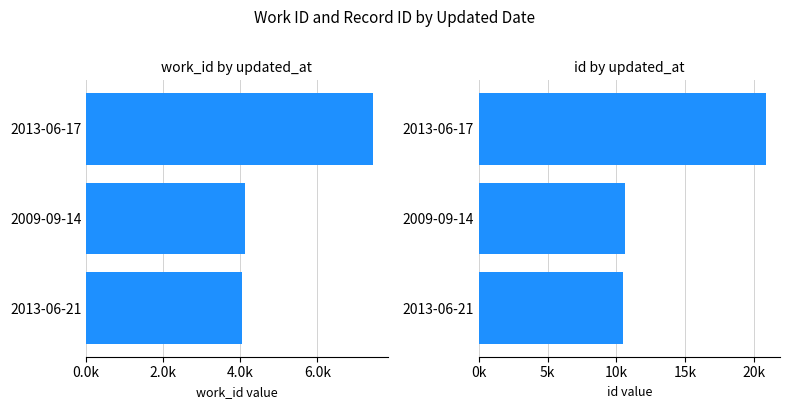

What is the minimum value for work_id?

4040